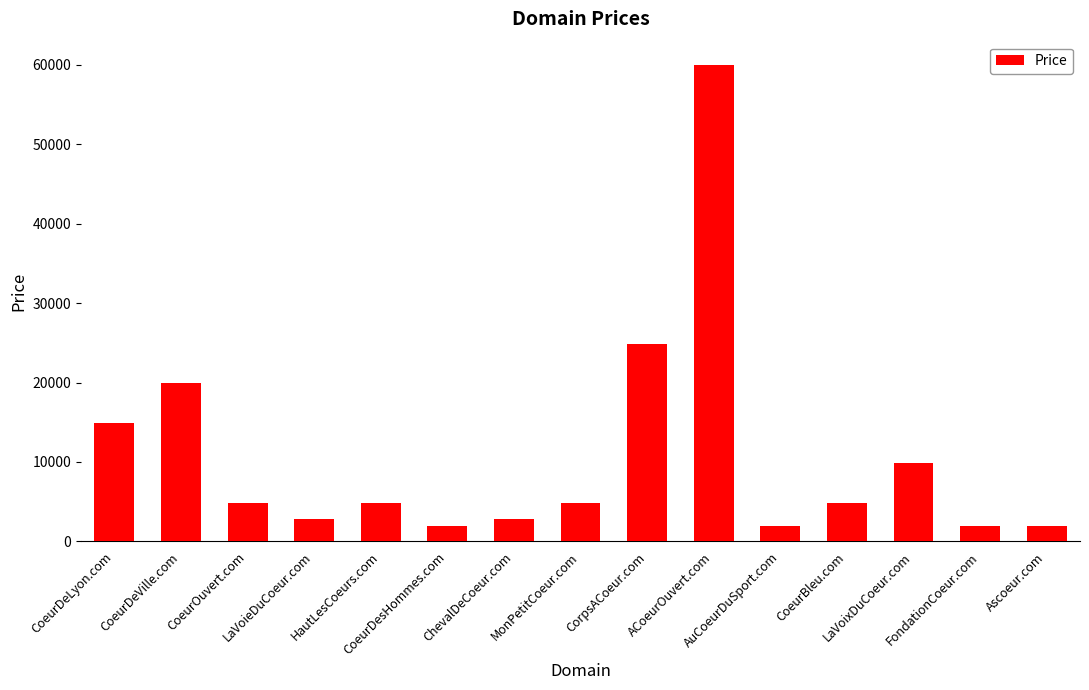

How many distinct data groups are displayed?

1